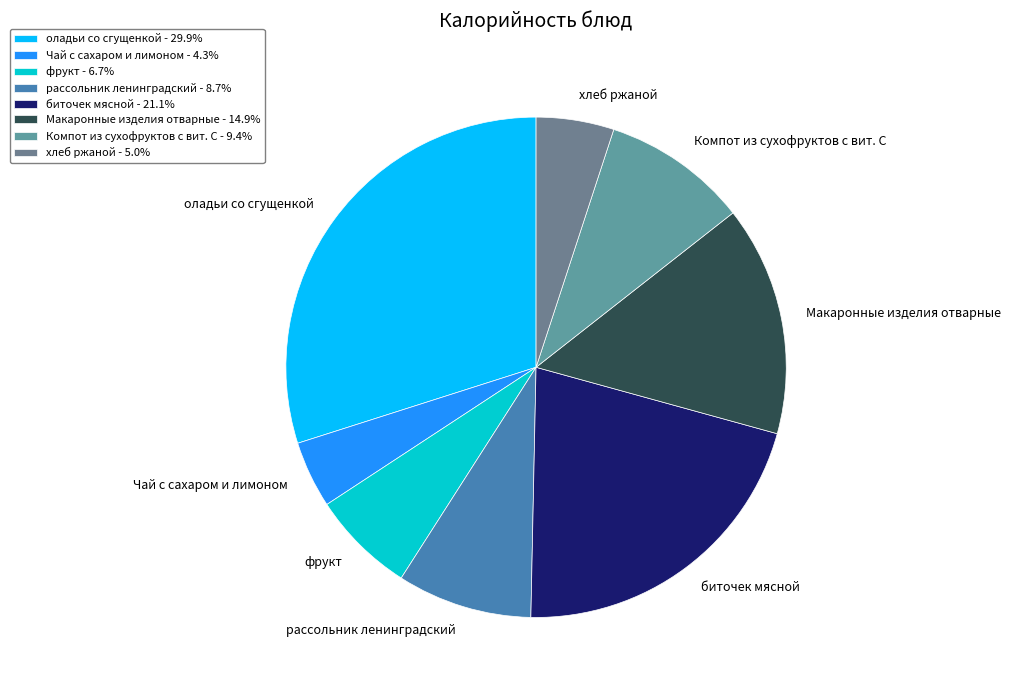

What percentage is the хлеб ржаной slice, to the nearest percent?

5%